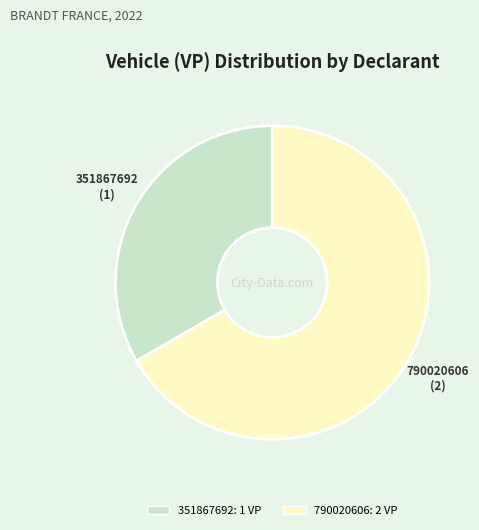

Which slice represents more than half of the pie?

790020606